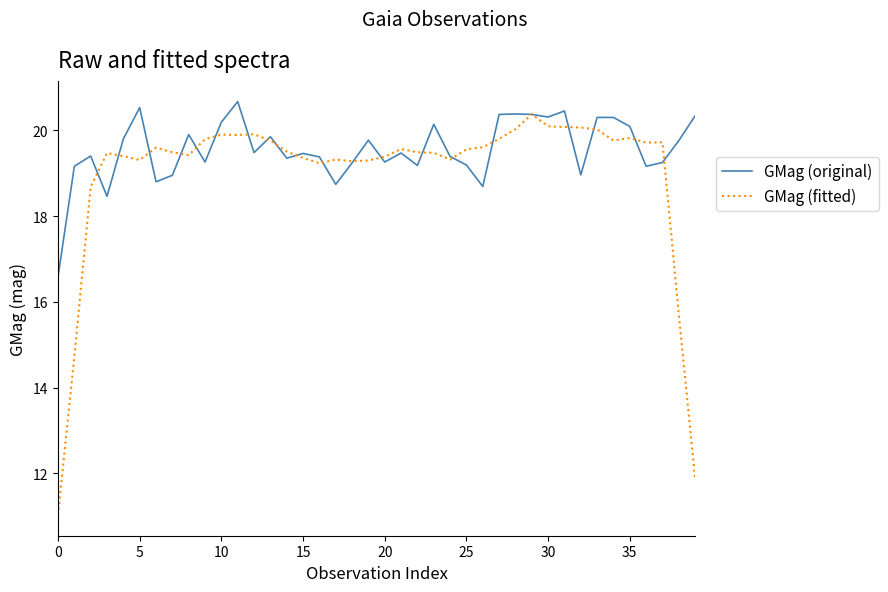

What is the maximum value shown in the chart?

20.7